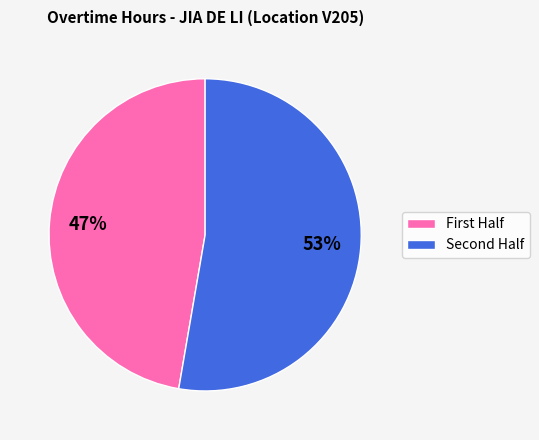

Rank the categories by value from lowest to highest.

First Half, Second Half